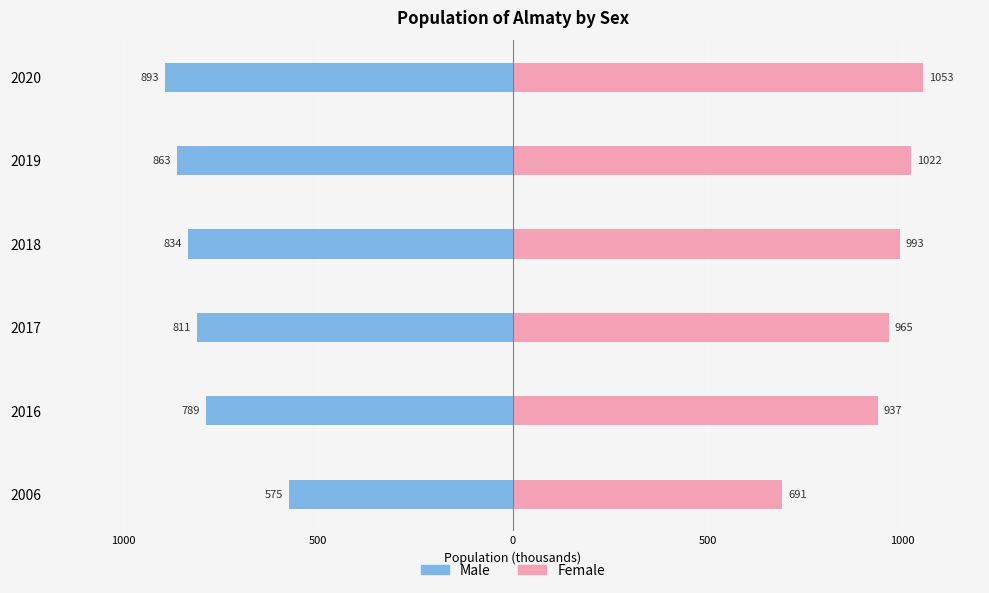

Which series has the largest range (max minus min)?

Female